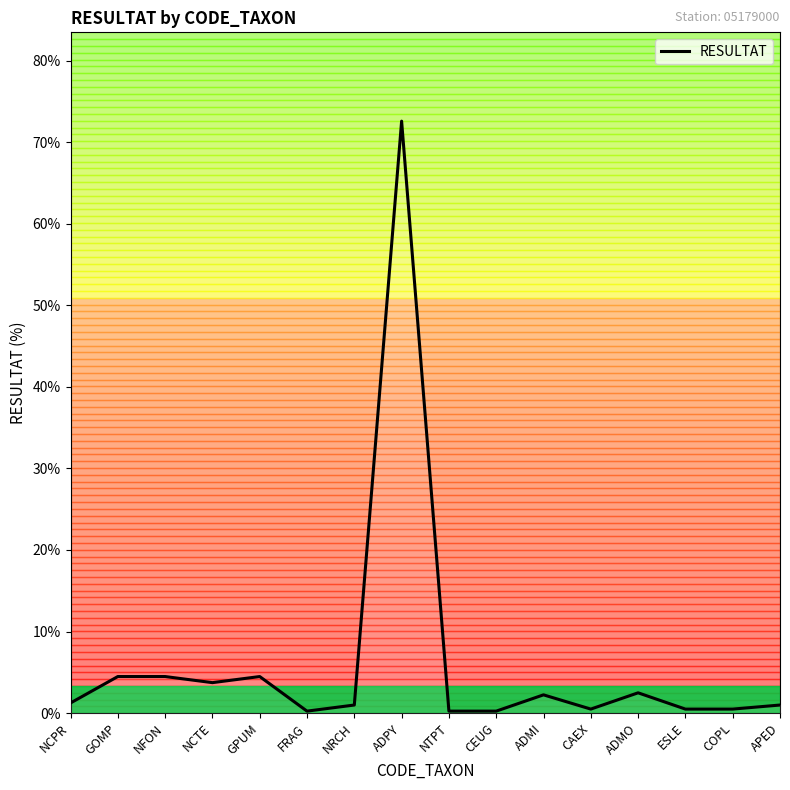

Is it true that the value at NFON is 4.5?

True